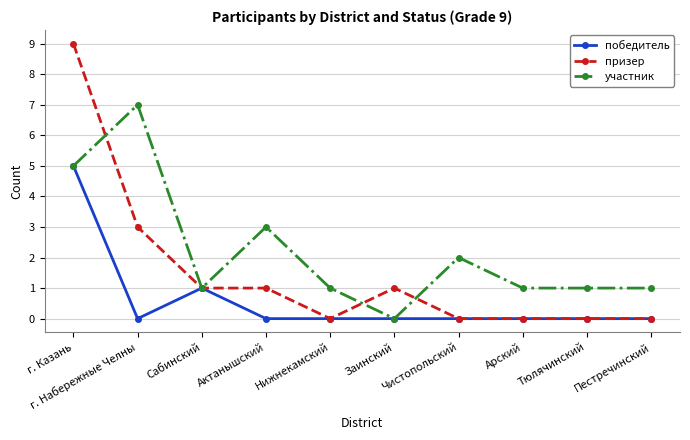

Which series has the largest total across all categories?

участник